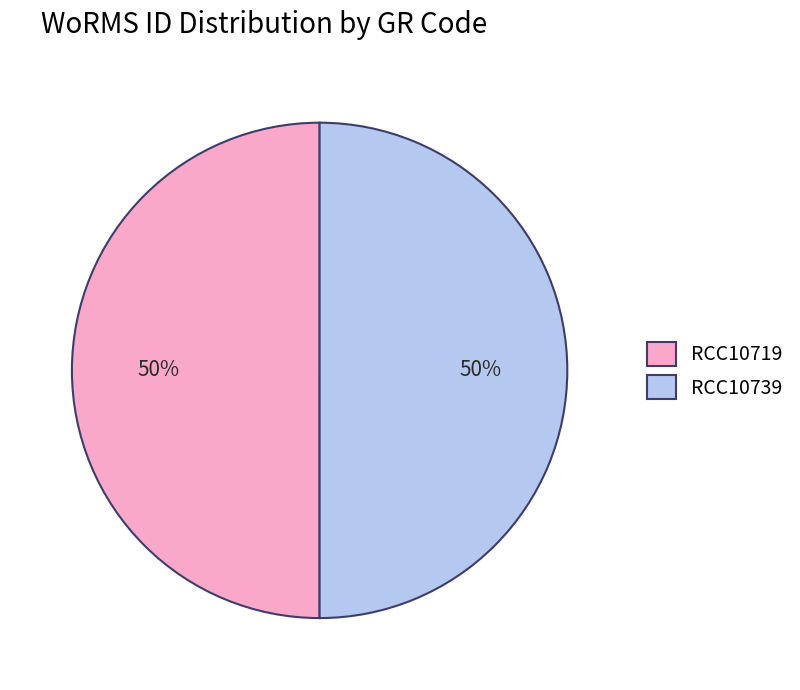

Combined, do RCC10719 and RCC10739 account for over 50%?

Yes